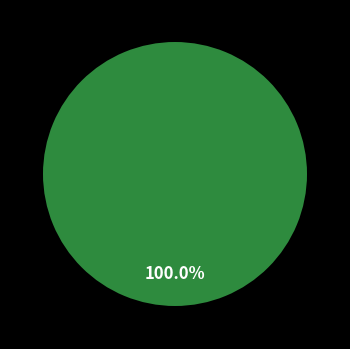

What is the total percentage of 1894 and 3690?

100.0%